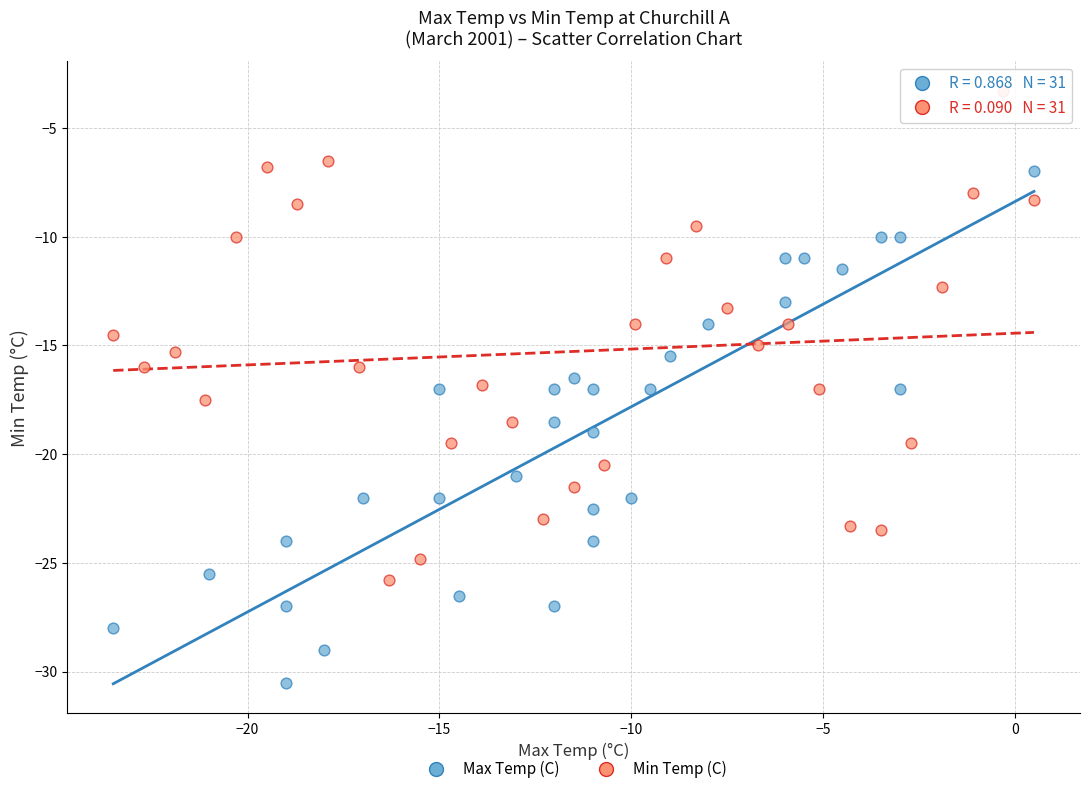

Which series has the widest spread of Y values?

Max Temp (C)